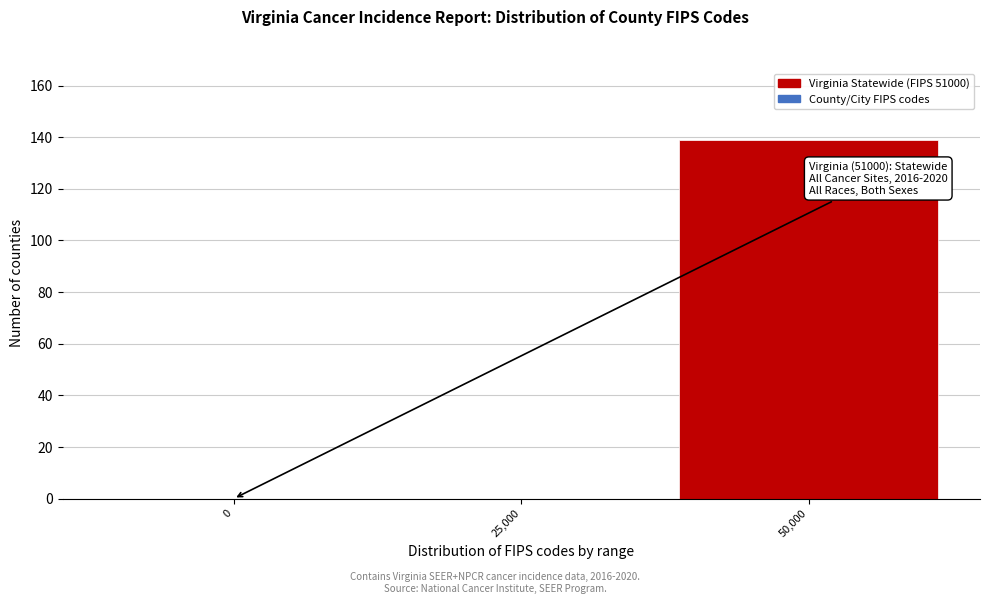

Reading right to left, extract all data points from this chart.

50,000=139	25,000=0	0=0